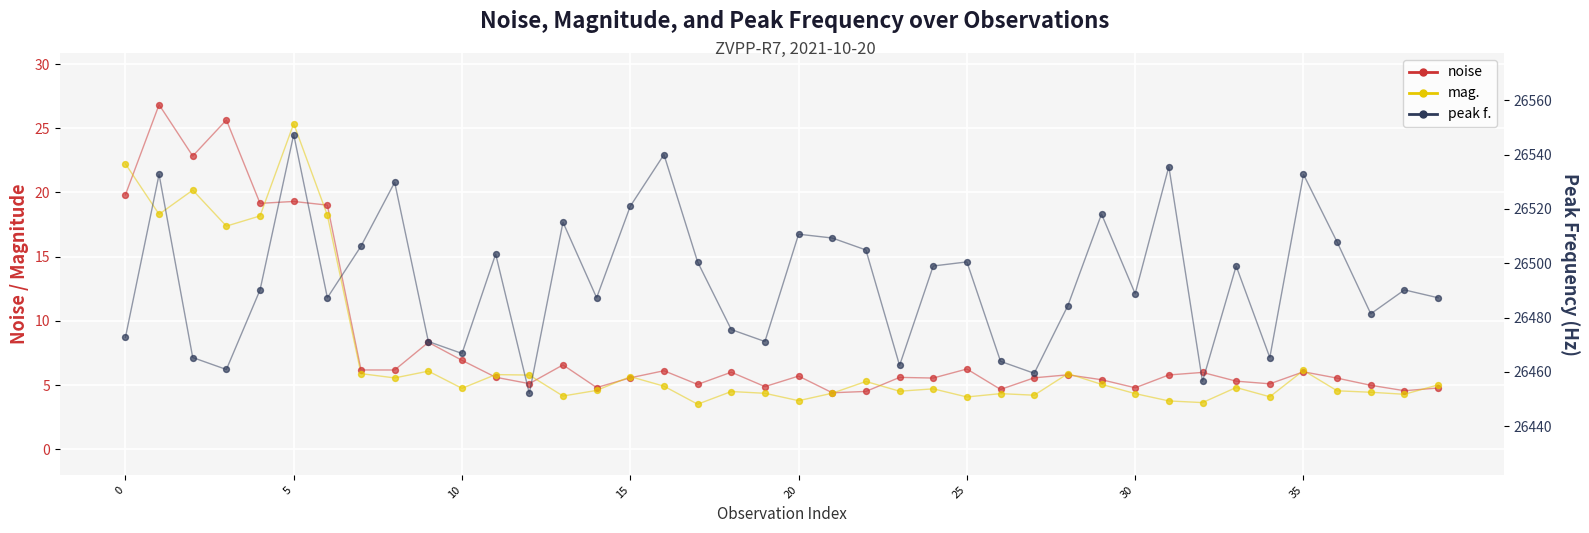

Which series has the largest total across all categories?

peak f.